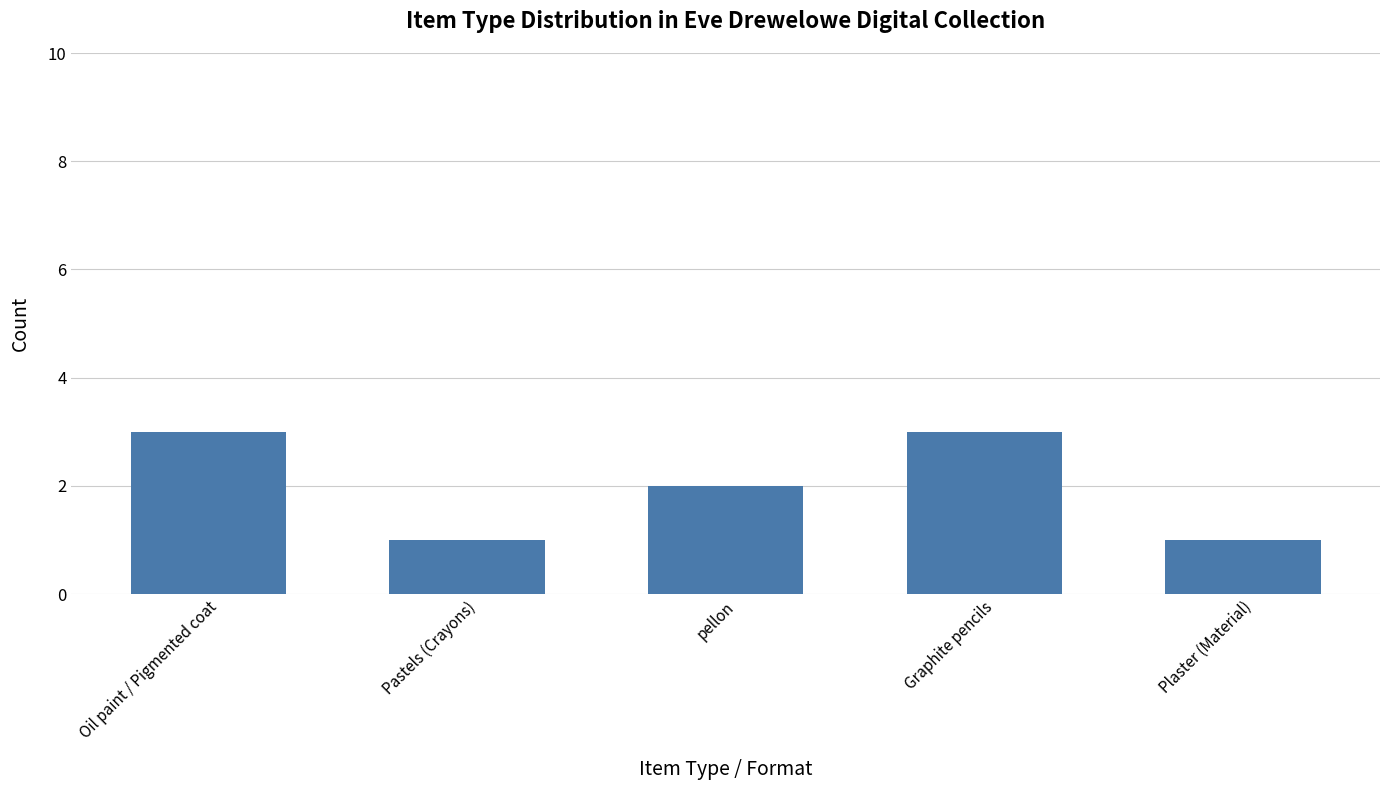

Where does the data first go above 2?

Oil paint / Pigmented coat